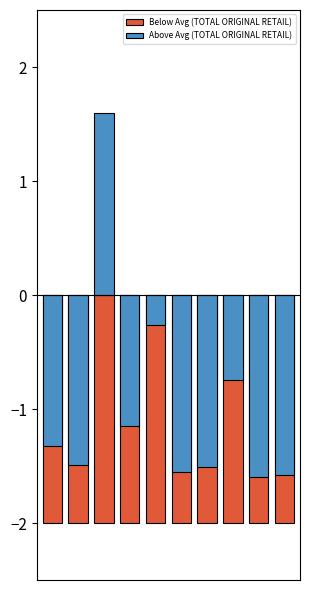

Rank the series at 1 from lowest to highest value.

Above Avg (TOTAL ORIGINAL RETAIL), Below Avg (TOTAL ORIGINAL RETAIL)